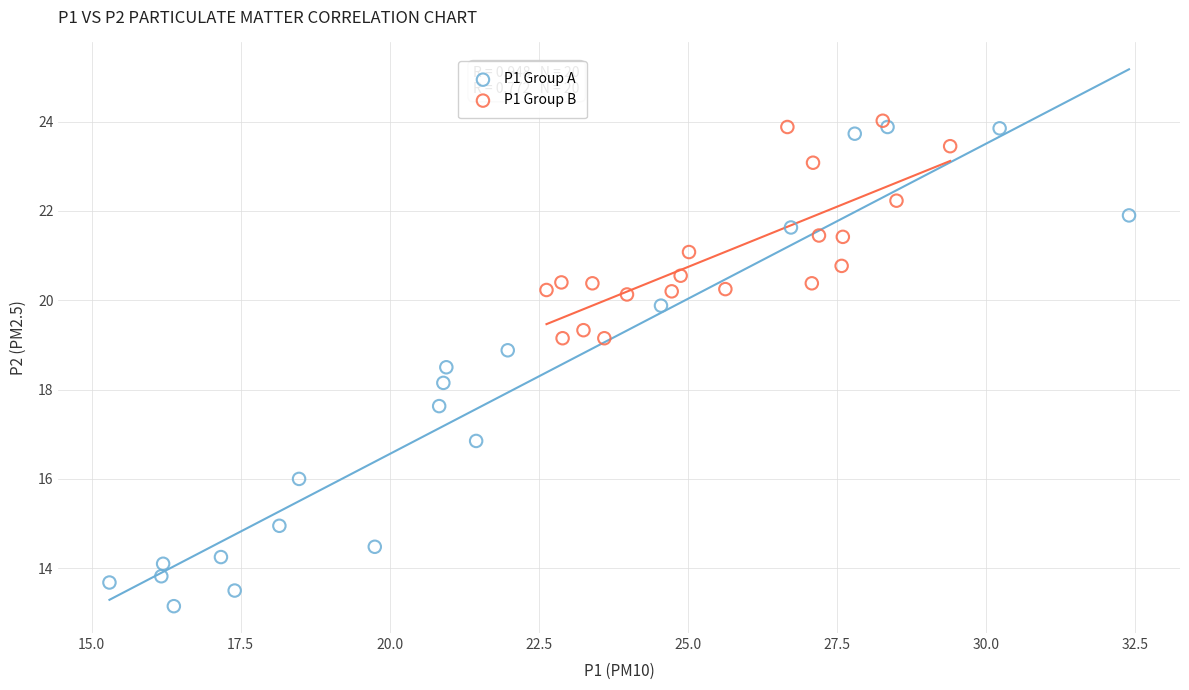

Which series reaches the minimum Y coordinate?

P1 Group A